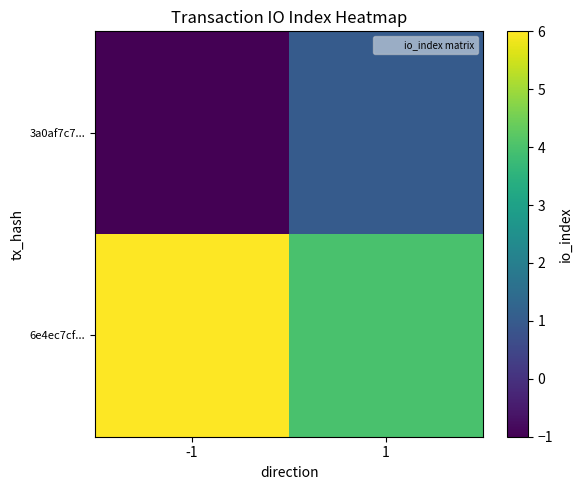

Count the number of categories in the chart.

2